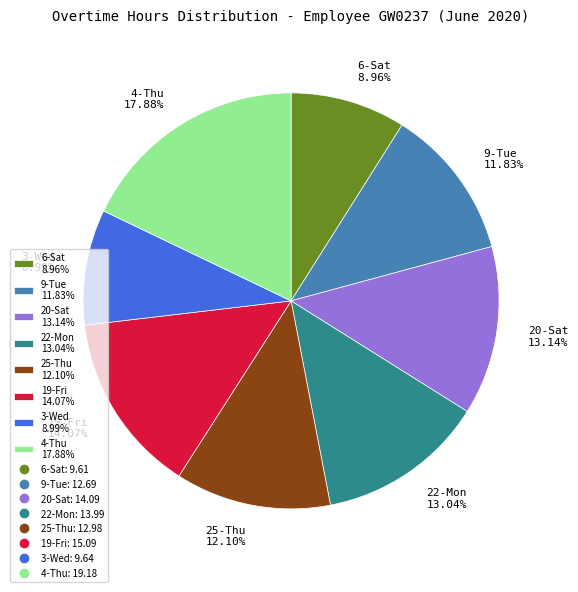

Combined, do 19-Fri and 20-Sat account for over 50%?

No